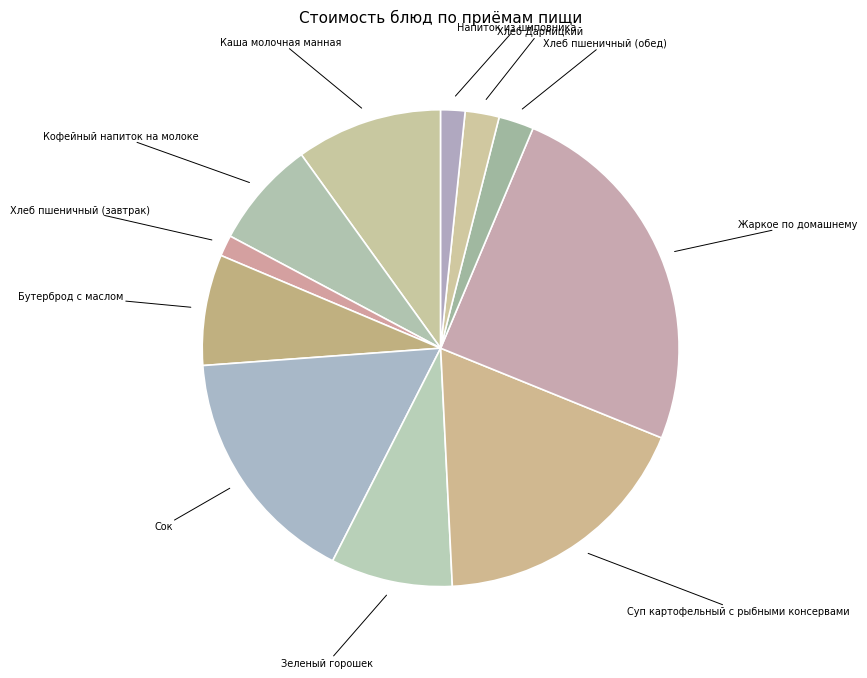

Rank the categories by value from highest to lowest.

Жаркое по домашнему, Суп картофельный с рыбными консервами, Сок, Каша молочная манная, Зеленый горошек, Бутерброд с маслом, Кофейный напиток на молоке, Хлеб пшеничный (обед), Хлеб Дарницкий, Напиток из шиповника, Хлеб пшеничный (завтрак)